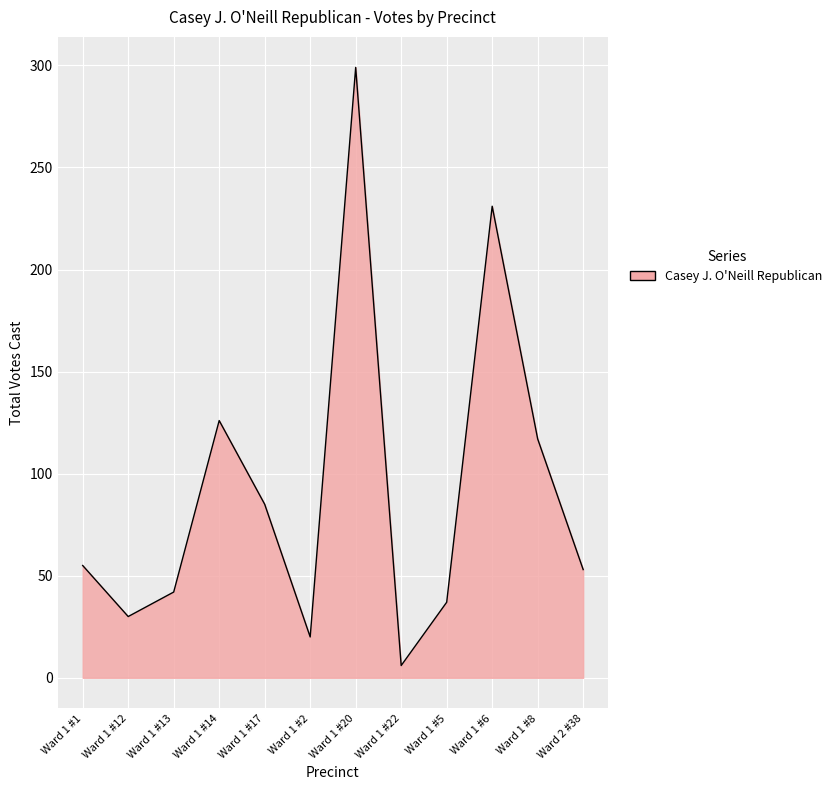

The value at Ward 1 #14 is 126. True or false?

True